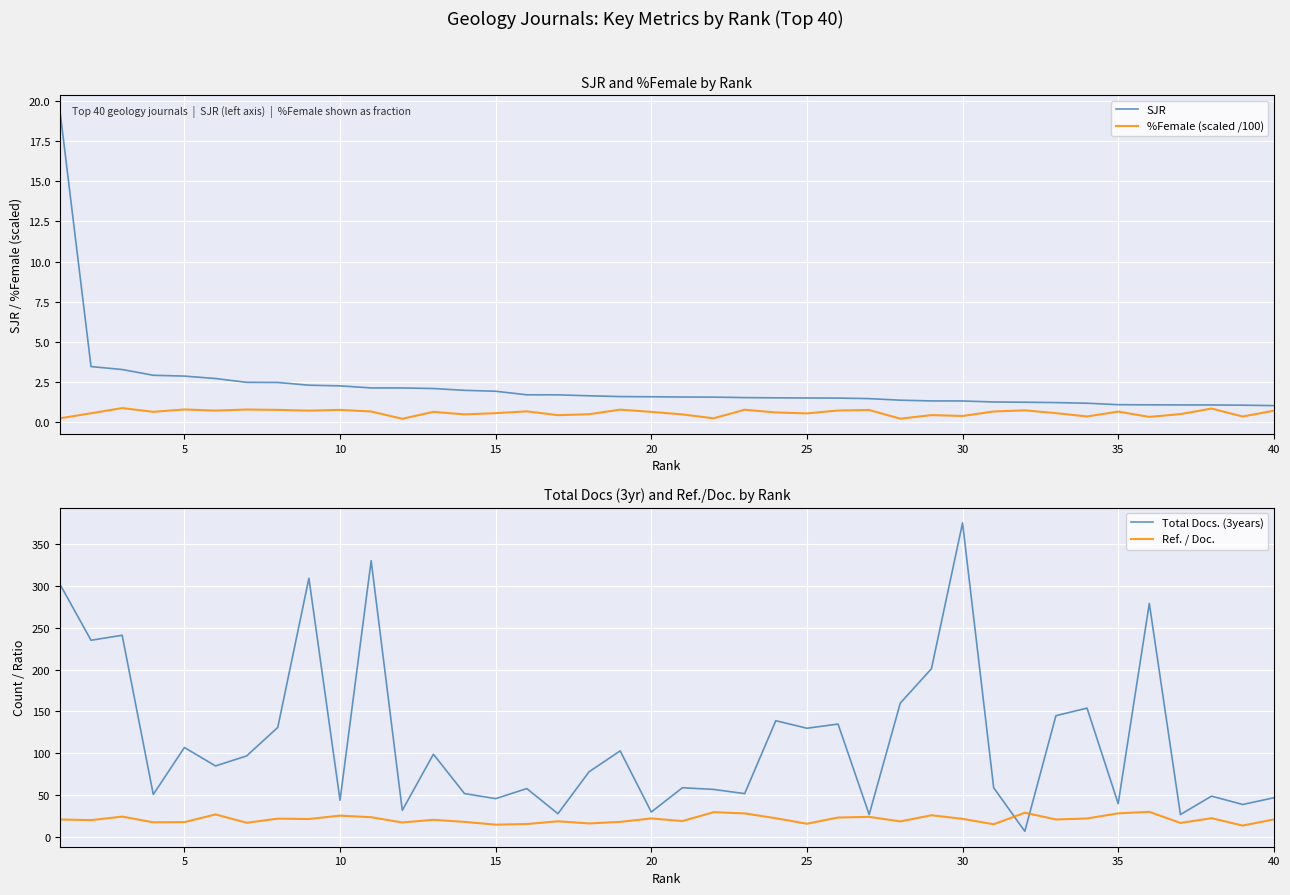

List the series in order of their peak value, lowest first.

%Female (scaled /100), SJR, Ref. / Doc., Total Docs. (3years)